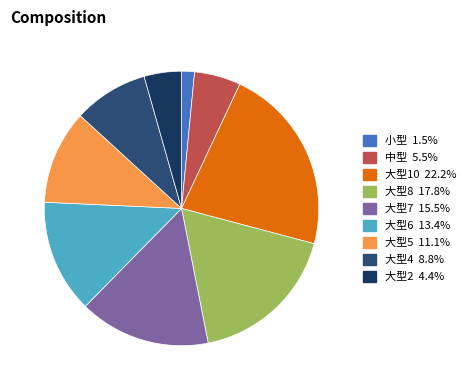

What percentage is the 大型2 slice, to the nearest percent?

4%